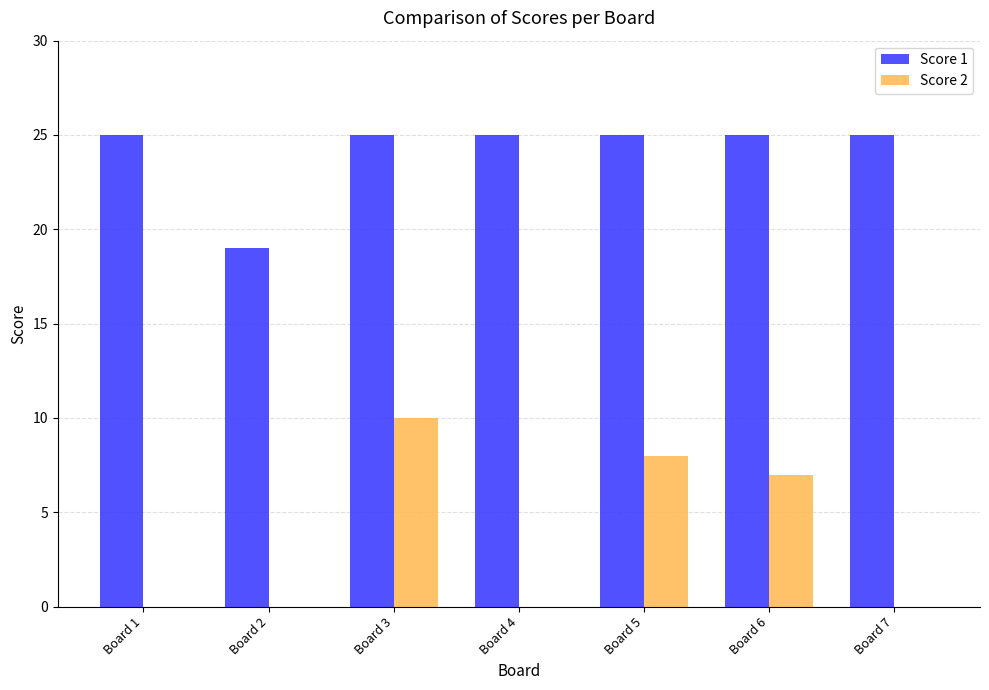

Reading right to left, what are all the values shown in this chart?

Score 1: 25	25	25	25	25	19	25
Score 2: 0	7	8	0	10	0	0